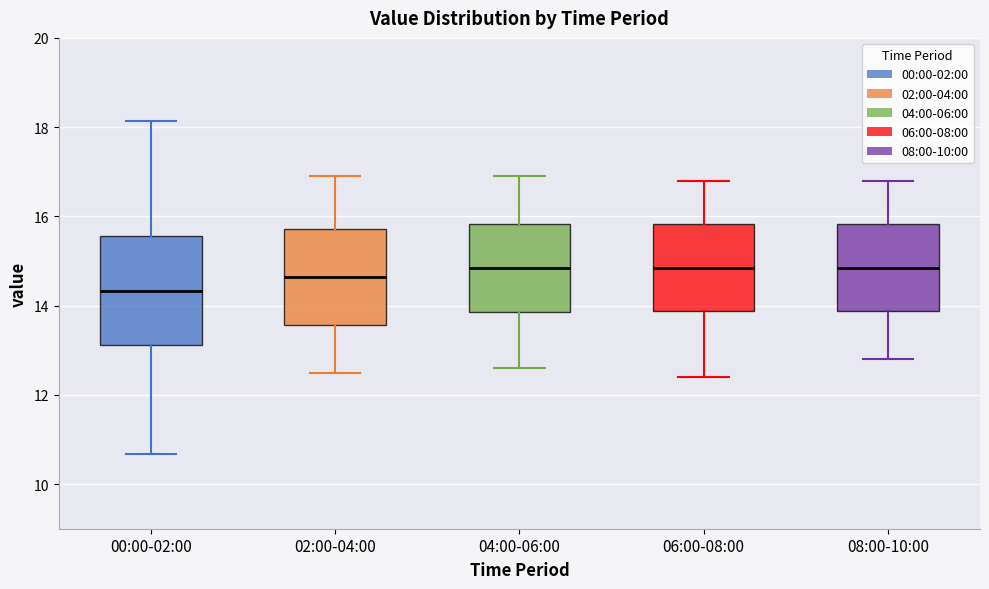

Comparing the boxes themselves (not the whiskers), which one is the tallest?

00:00-02:00